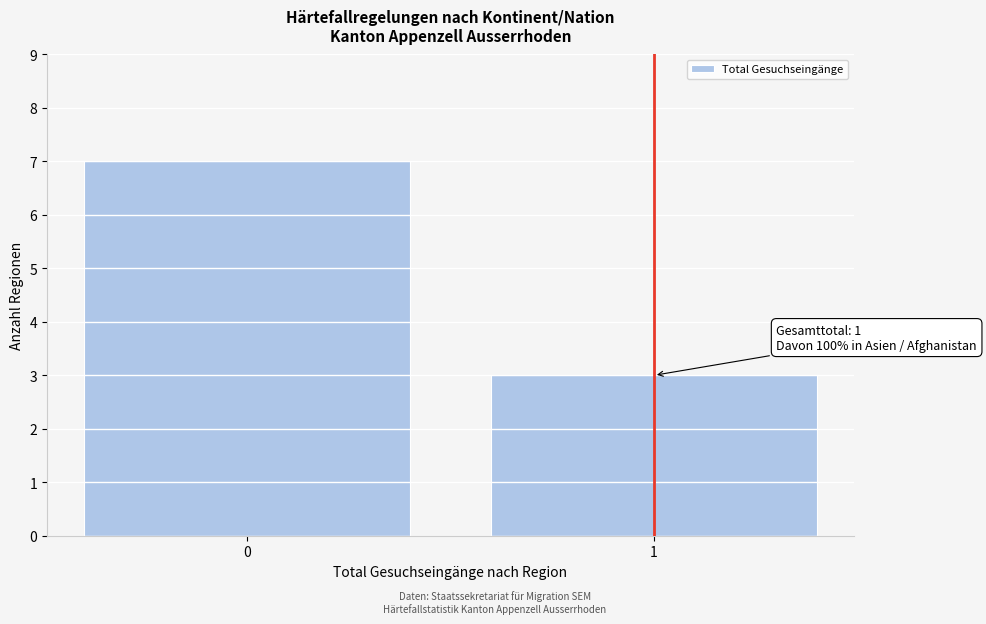

Reading right to left, extract all data points from this chart.

3	7